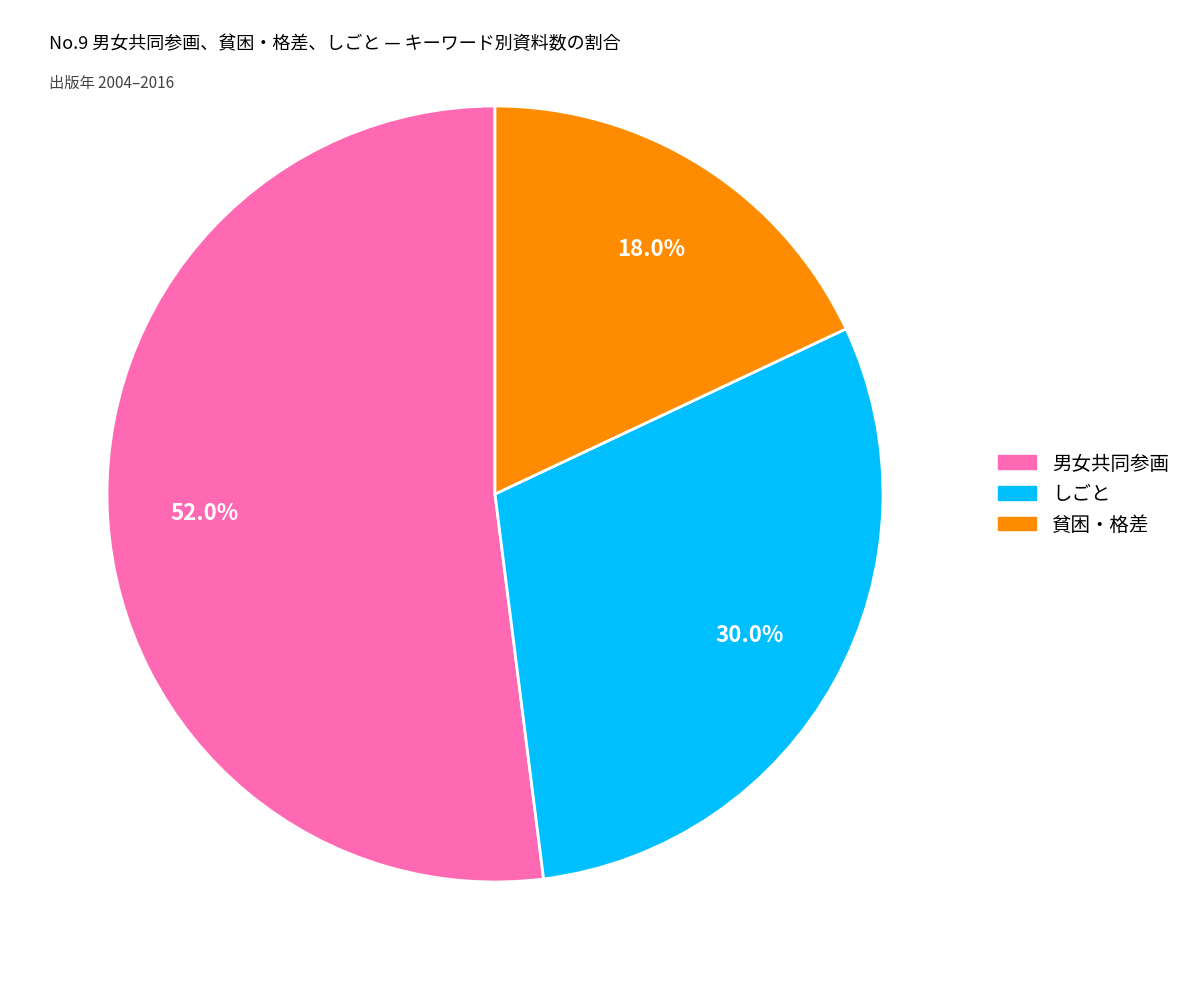

How many slices are in this pie chart?

3